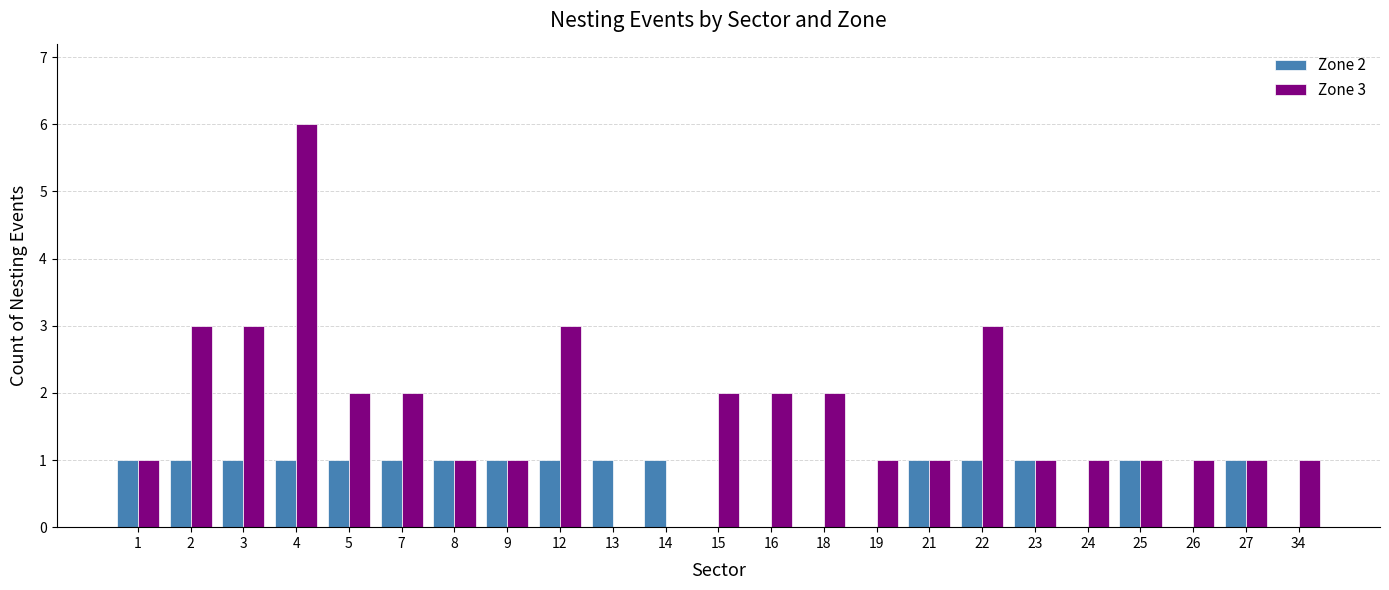

Which series has the largest total across all categories?

Zone 3